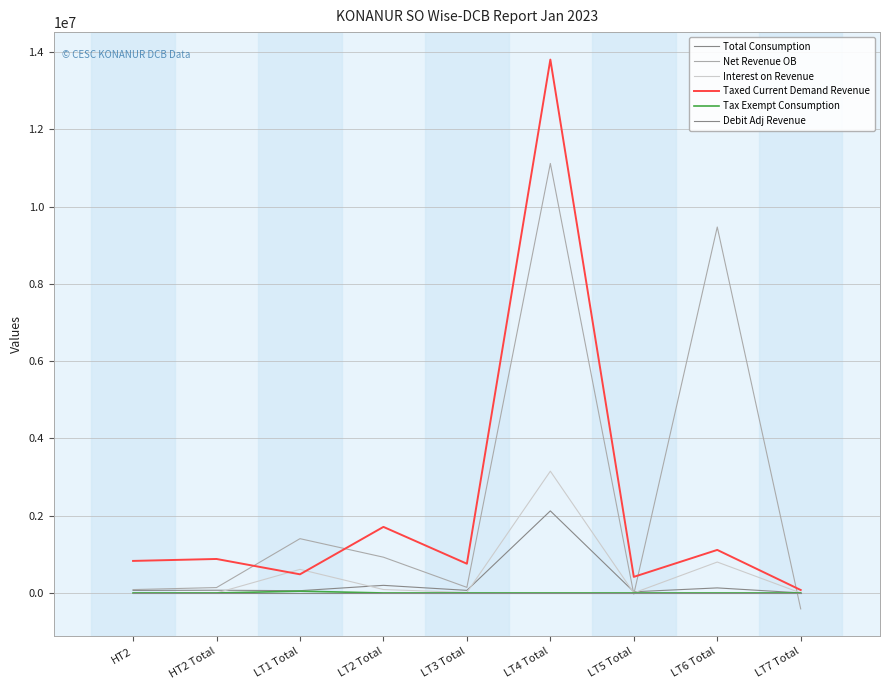

At which label is Total Consumption closest to 1063255?

LT2 Total